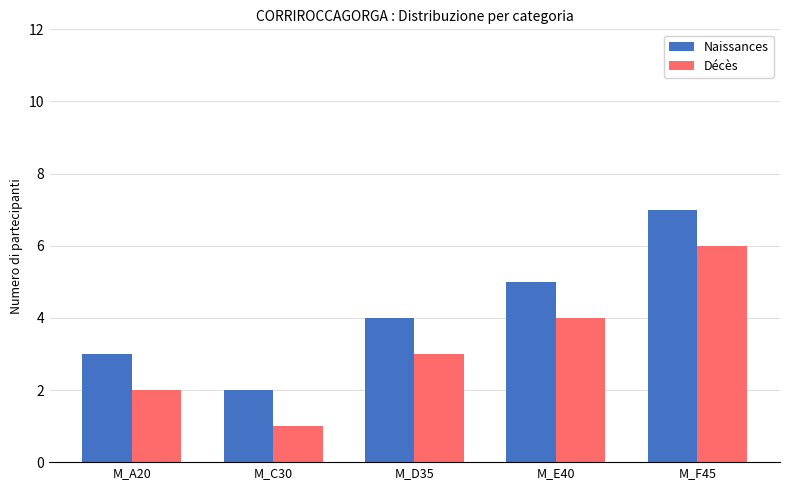

Reading left to right, what are all the values shown in this chart?

Naissances: M_A20=3	M_C30=2	M_D35=4	M_E40=5	M_F45=7
Décès: M_A20=2	M_C30=1	M_D35=3	M_E40=4	M_F45=6